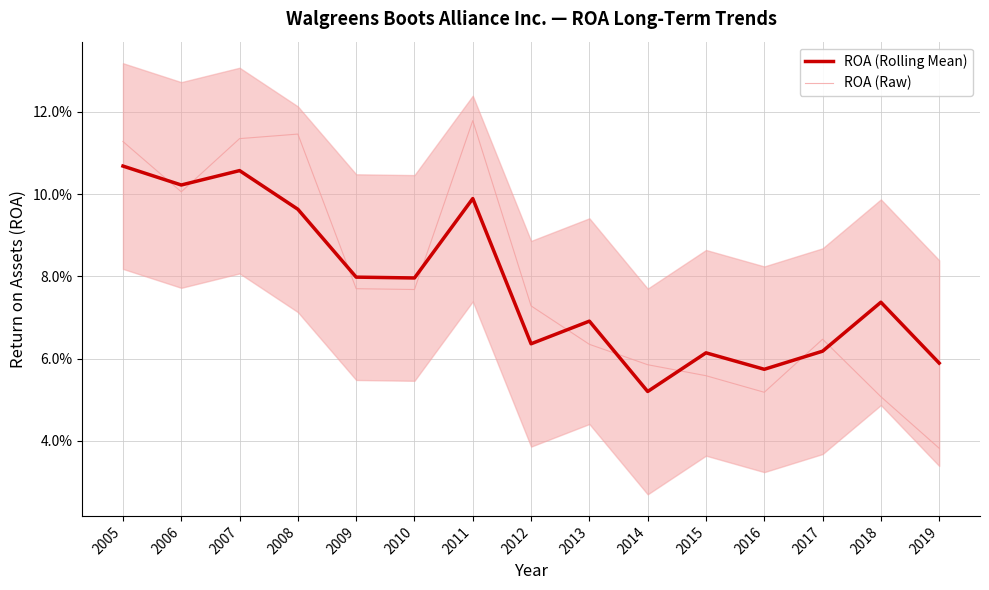

What is the value of the ROA (Rolling Mean) point at the 11th from the left?

0.1